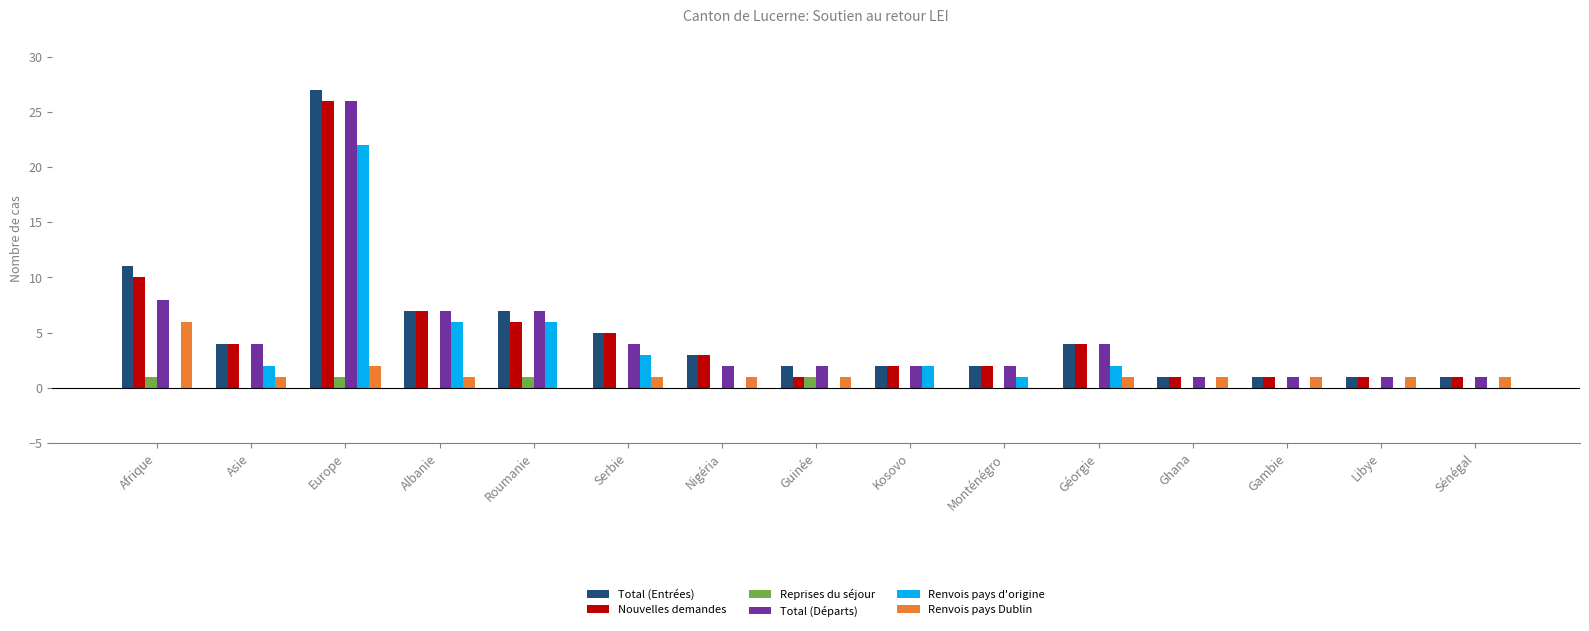

What is the sum of all Renvois pays Dublin values?

18